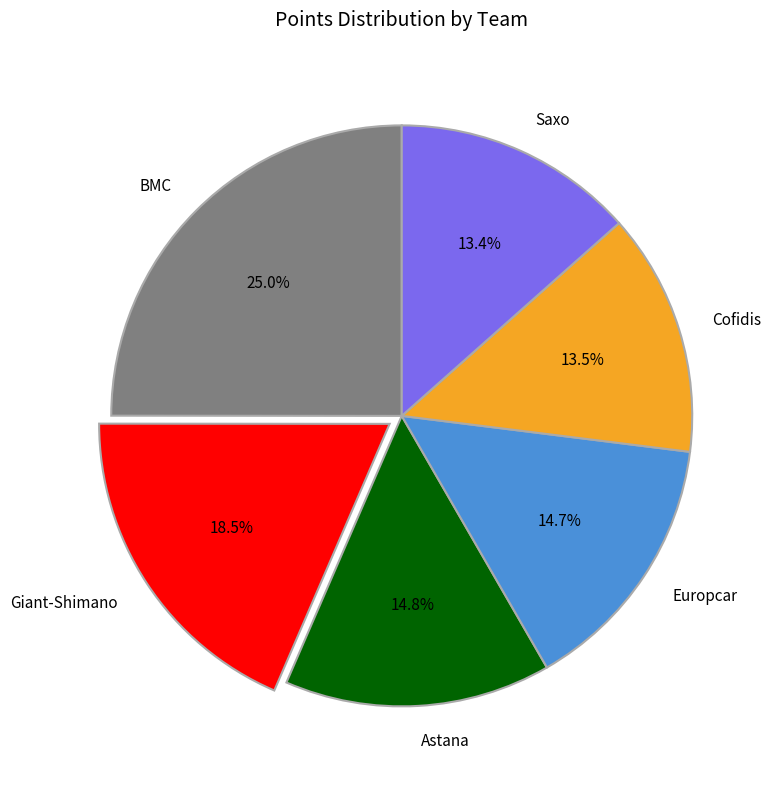

Between BMC and Giant-Shimano, which is larger?

BMC